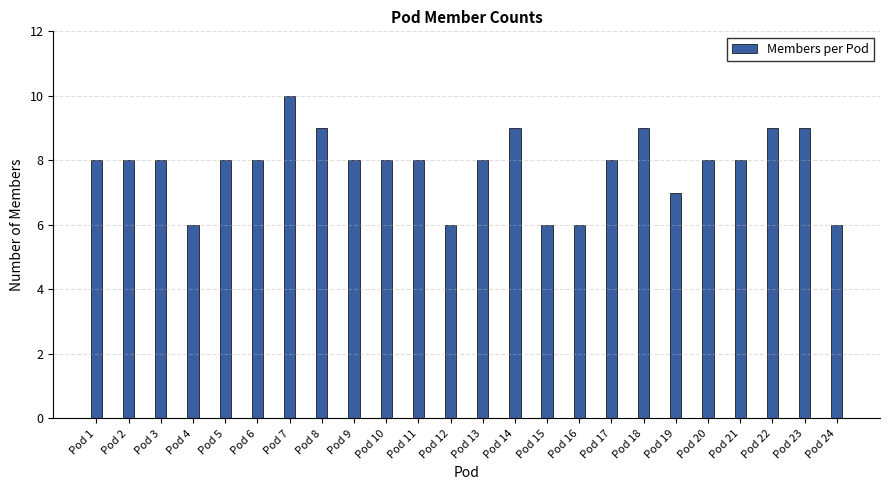

How many distinct data groups are displayed?

1